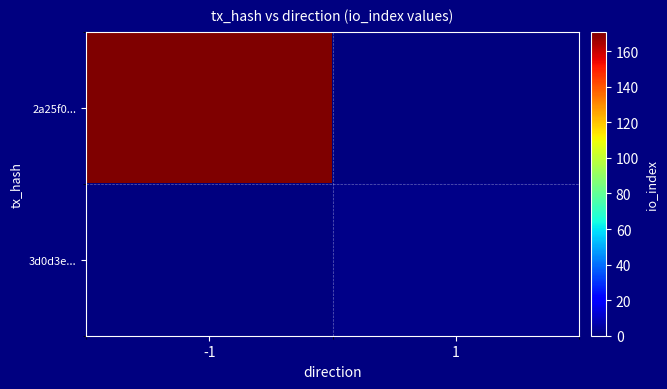

How many data points does each series have?

2